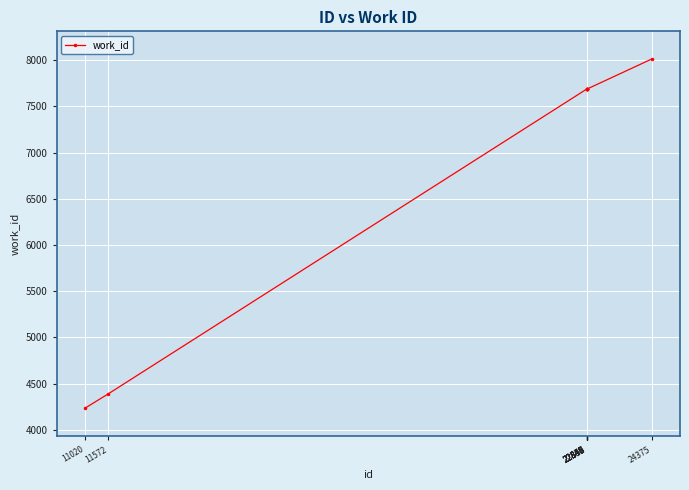

What is the value of the 3rd point from the left?

7688